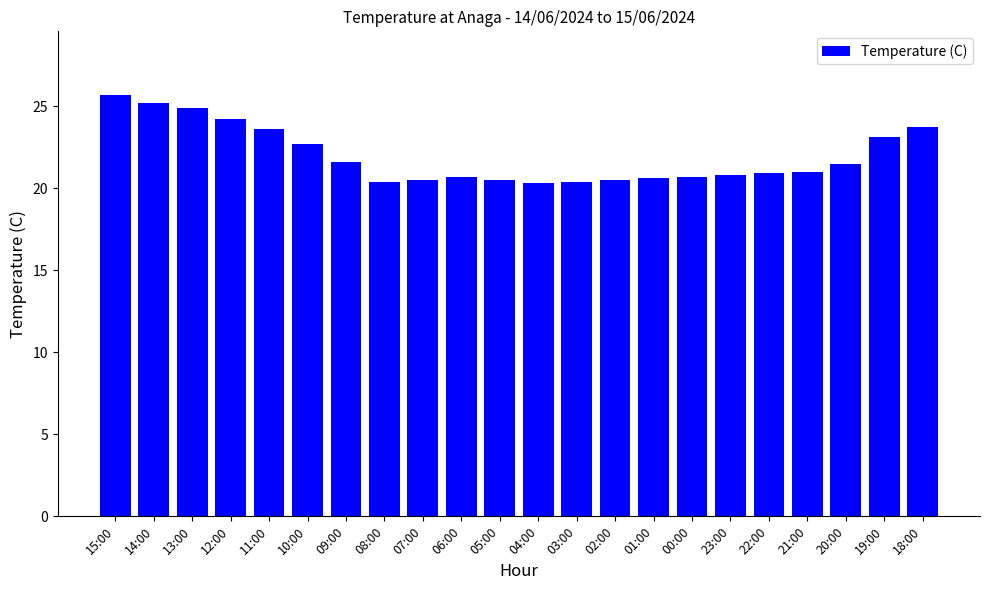

What is the value of the 10th bar from the left?

20.7